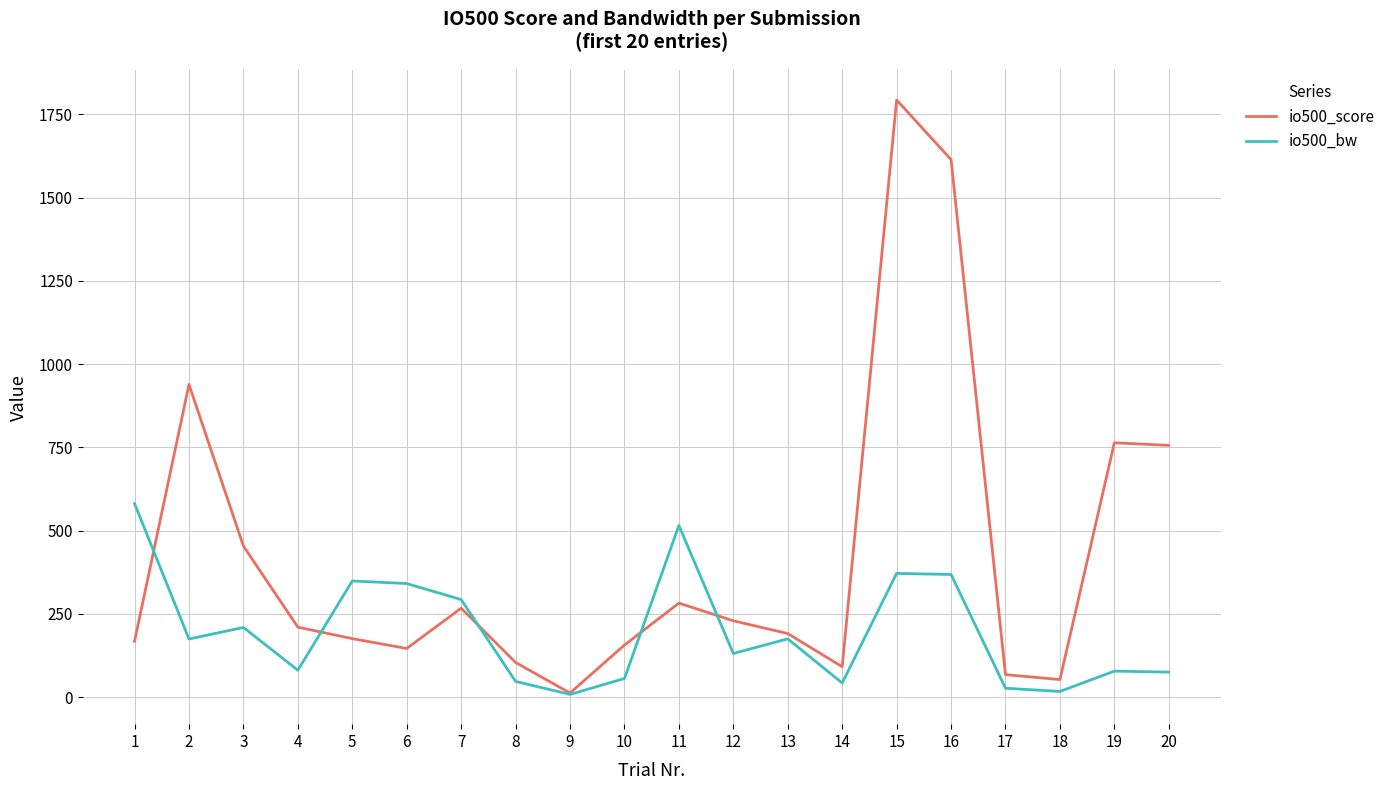

What is the greatest value displayed?

1793.0